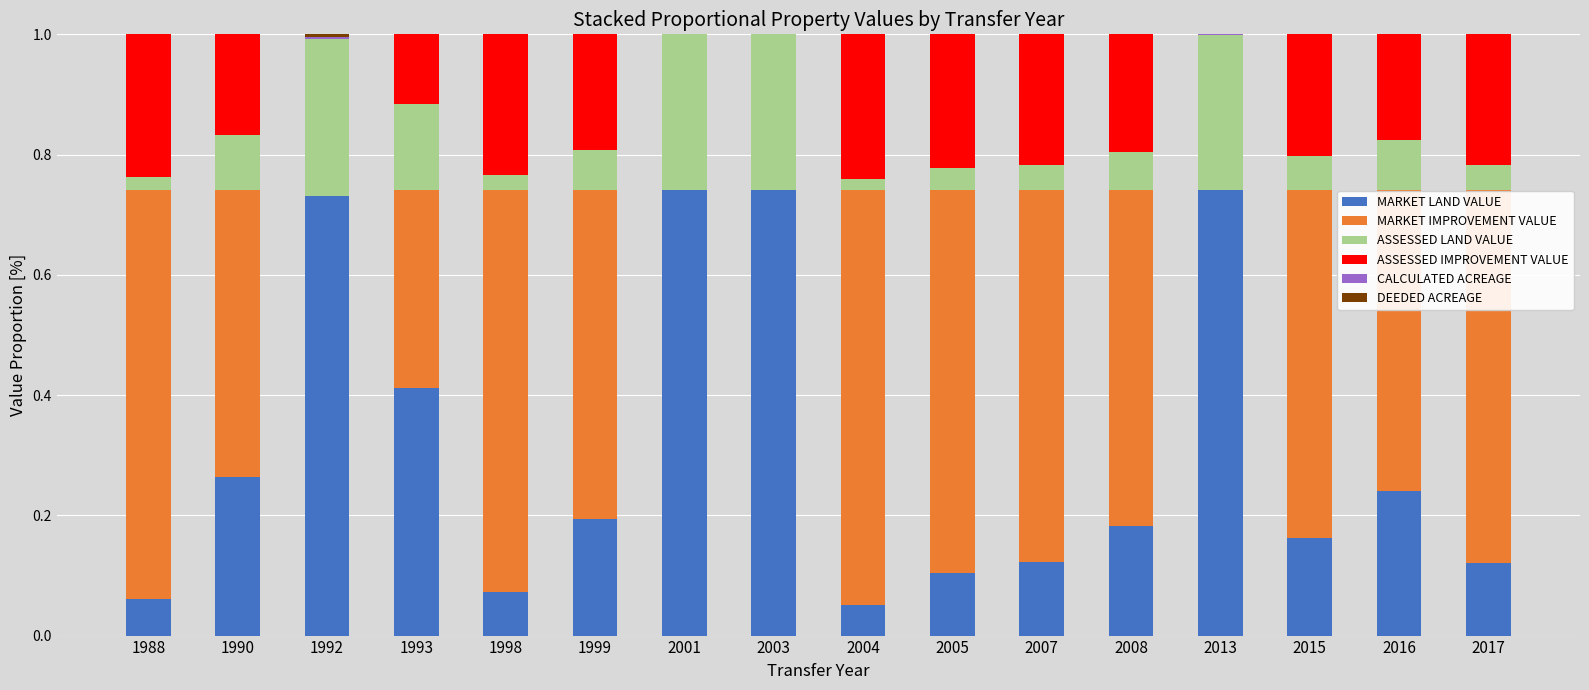

True or false: MARKET LAND VALUE has a value of 0.2 at 2008.

True